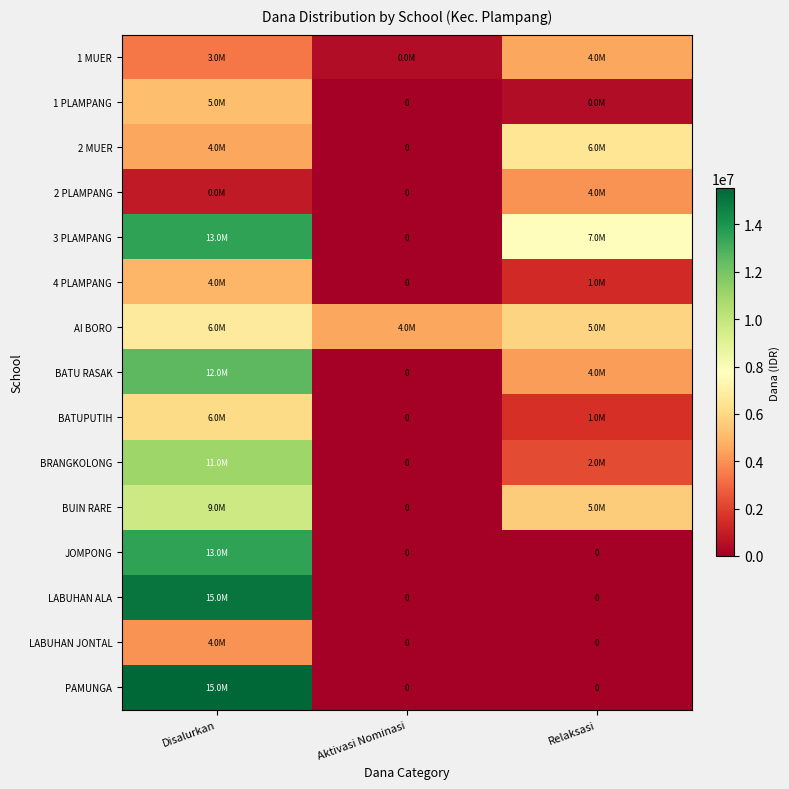

Rank the series at Relaksasi from highest to lowest value.

3 PLAMPANG, 2 MUER, AI BORO, BUIN RARE, 1 MUER, BATU RASAK, 2 PLAMPANG, BRANGKOLONG, BATUPUTIH, 4 PLAMPANG, 1 PLAMPANG, JOMPONG, LABUHAN ALA, LABUHAN JONTAL, PAMUNGA